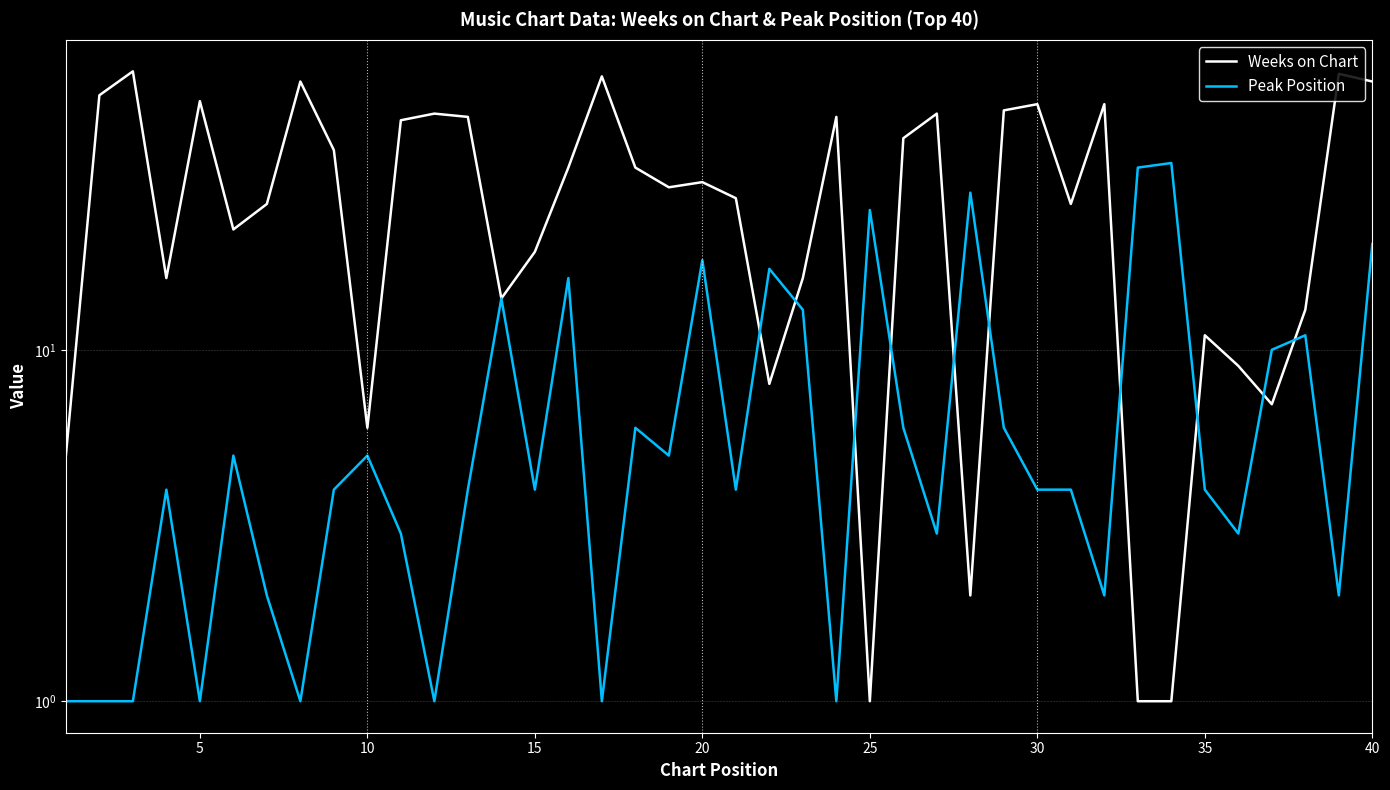

True or false: Peak Position has more than 0 points higher than both neighbors.

True